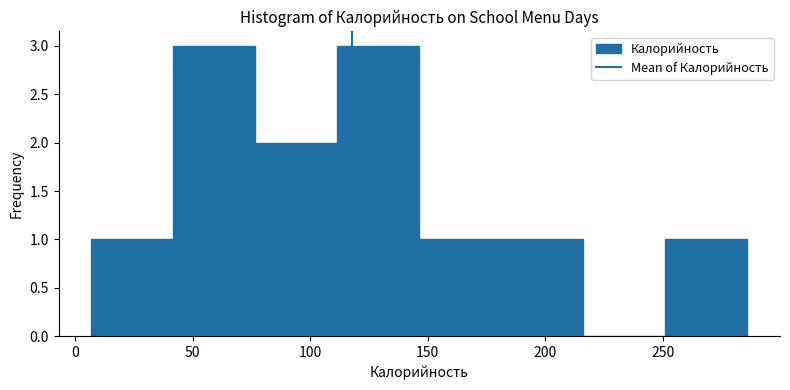

Reading left to right, transcribe this chart: for each bar, give the range it covers on the x-axis and its height. Neither the bar edges nor the heights are printed on the chart, so give them approximately, as read against the axes.

5 to 40: 1
40 to 75: 3
75 to 110: 2
110 to 145: 3
145 to 180: 1
180 to 215: 1
215 to 250: 0
250 to 285: 1